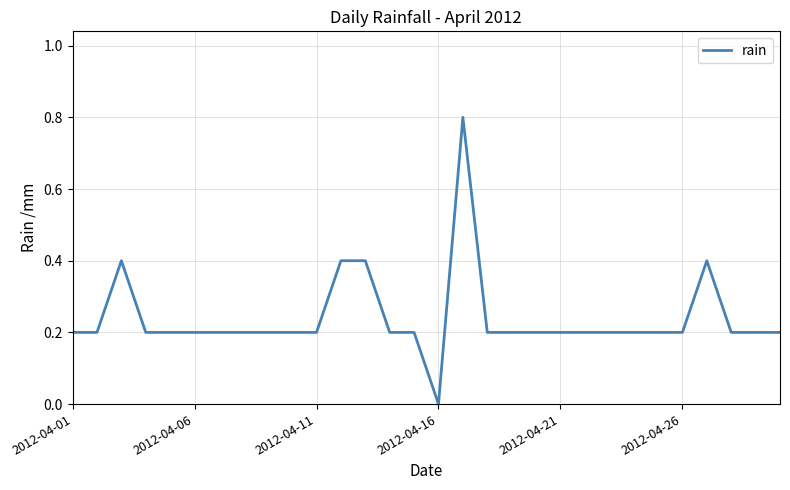

Does the chart have visible grid lines?

Yes